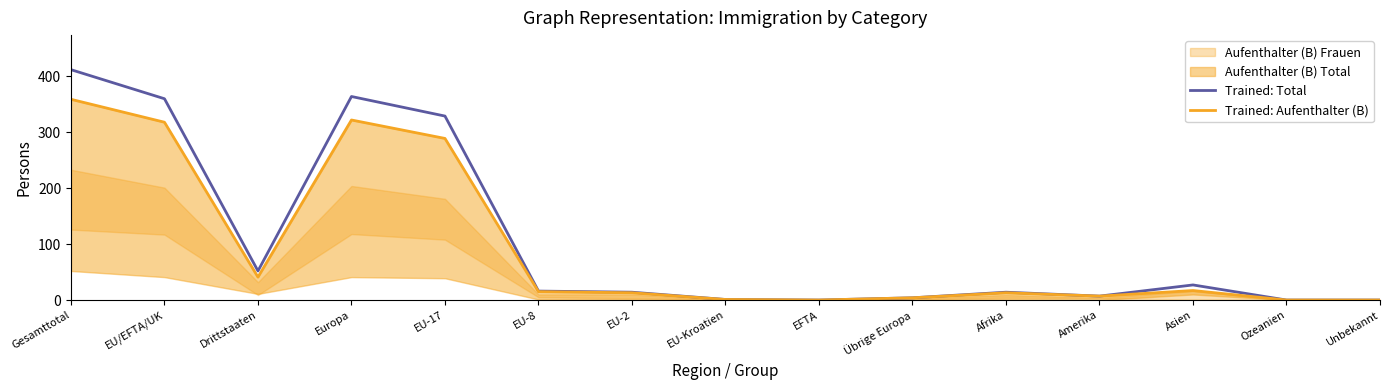

What is the sum of all Trained: Aufenthalter (B) values?

1399